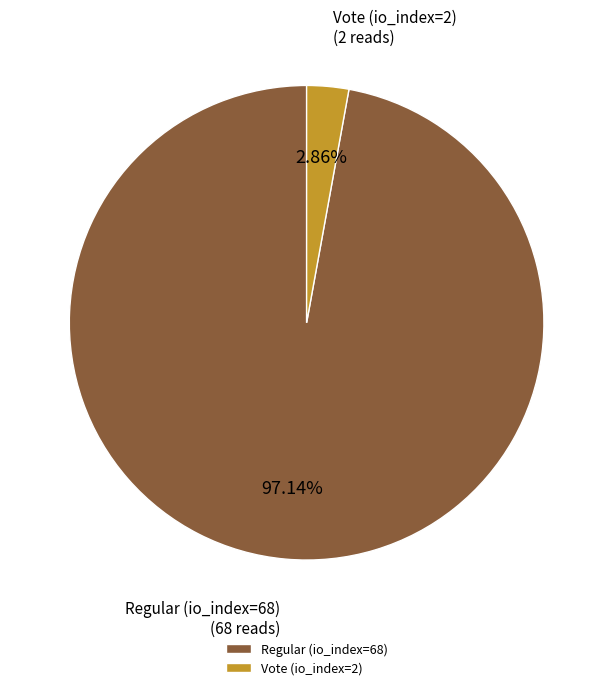

Rank the categories by value from lowest to highest.

Vote (io_index=2), Regular (io_index=68)